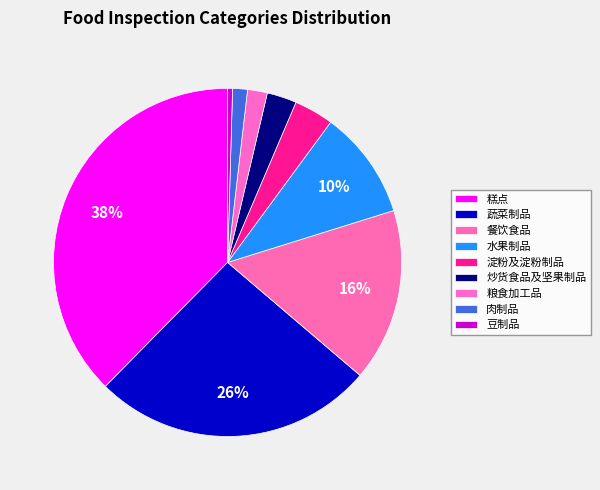

Which category has the biggest portion of the pie?

糕点